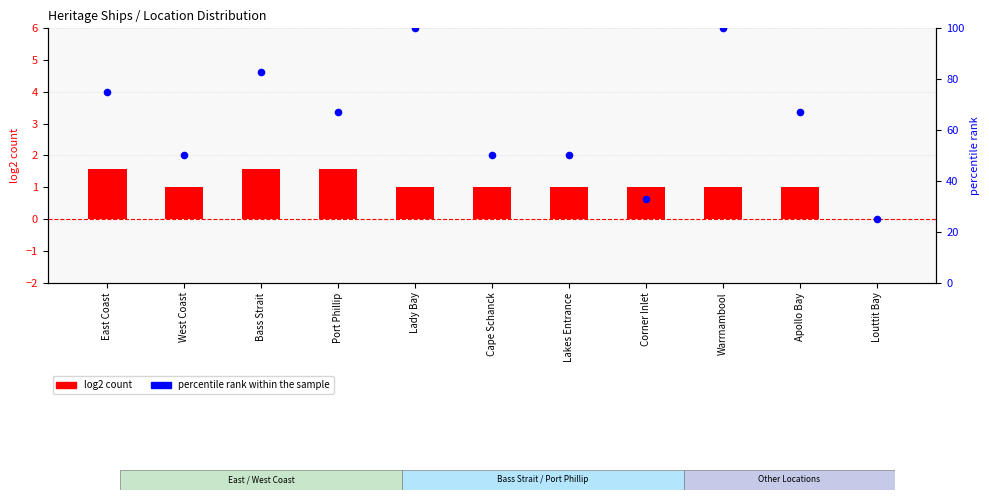

At which category is the sum across all series the highest?

Lady Bay